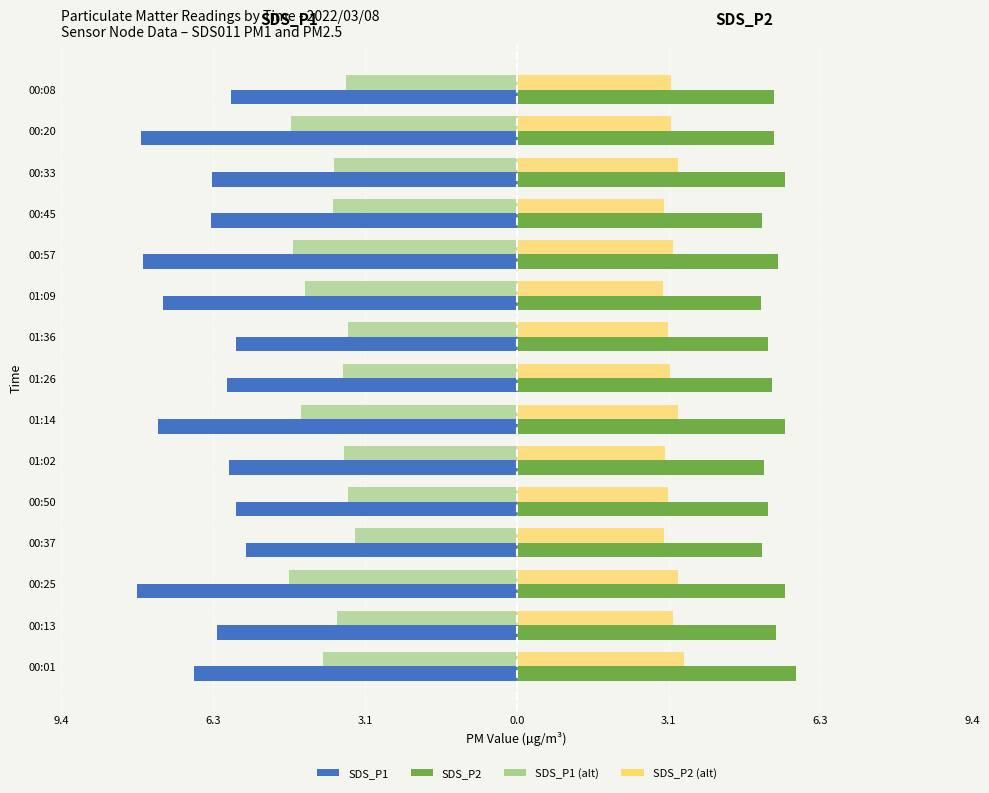

What are all the series names shown in the legend?

SDS_P1, SDS_P2, SDS_P1 (alt), SDS_P2 (alt)